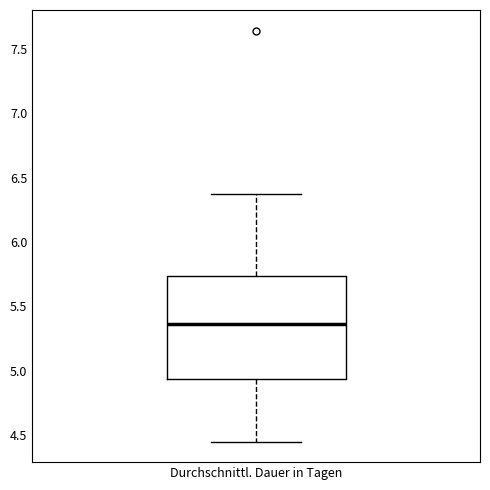

Where does the median line of the box for Durchschnittl. Dauer in Tagen sit on the y-axis? The values are not printed on the chart, so give them approximately, as read against the axis.

5.35